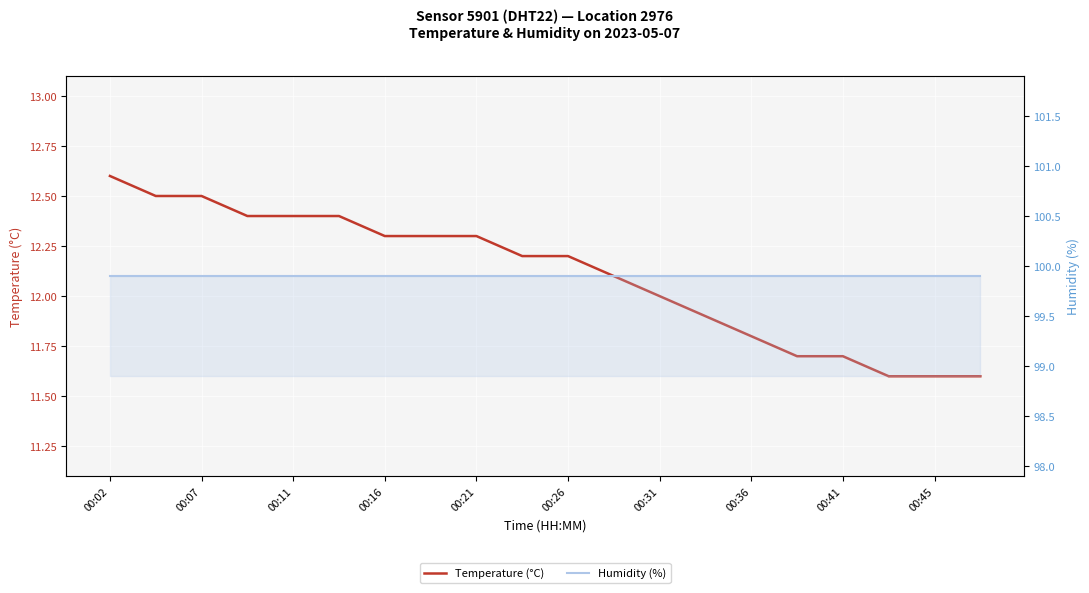

True or false: Temperature (°C) and Humidity (%) intersect in this chart.

False